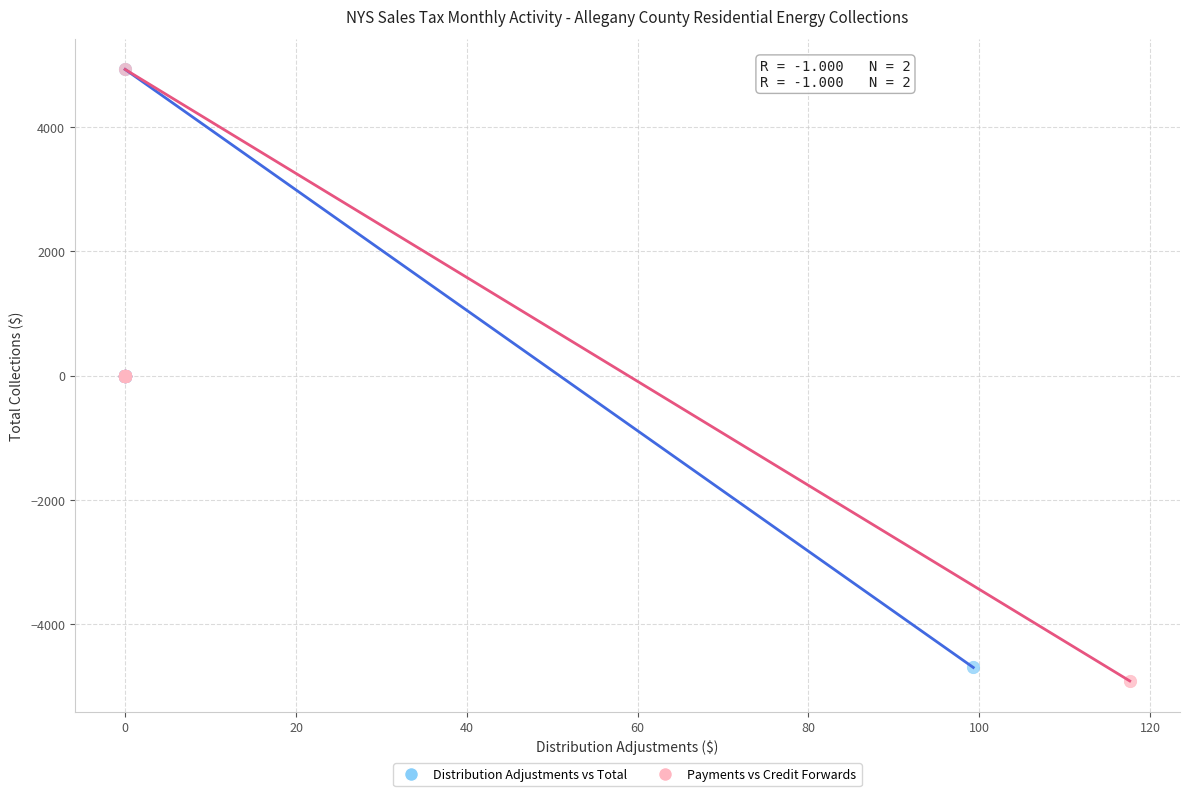

Which series has the widest spread of Y values?

Payments vs Credit Forwards